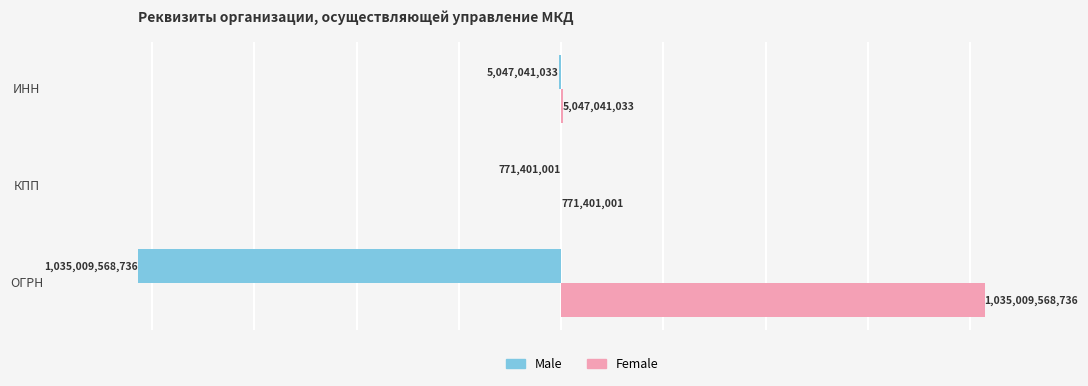

Between 0 and 1, which series saw the biggest shift?

Male